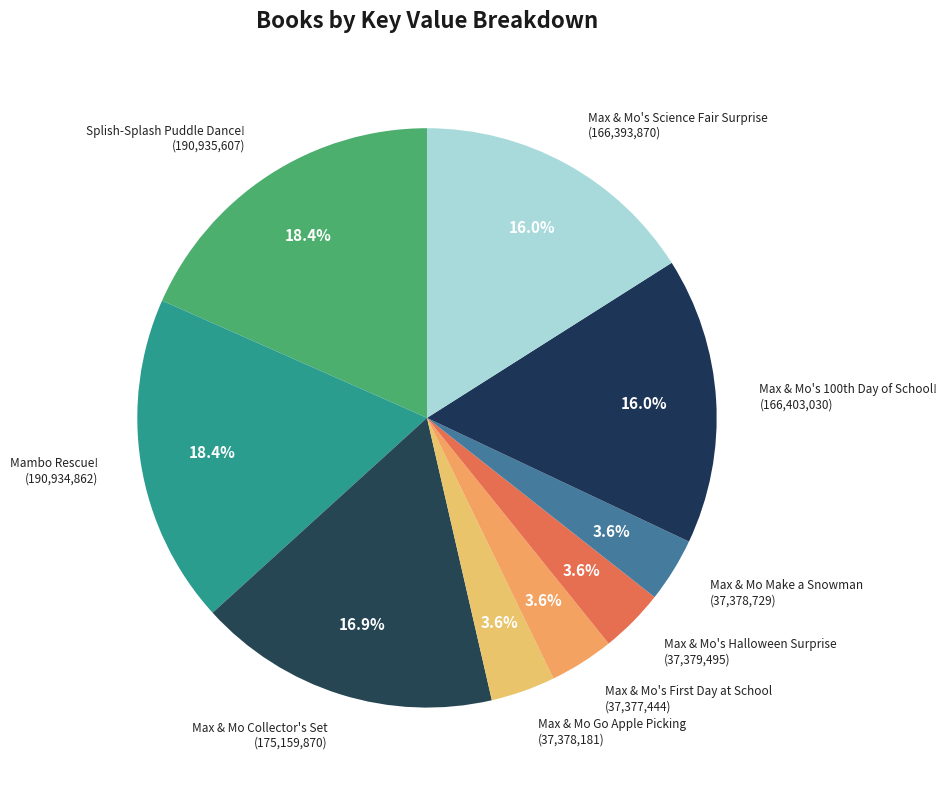

Is Max & Mo Go Apple Picking the majority of the pie?

No